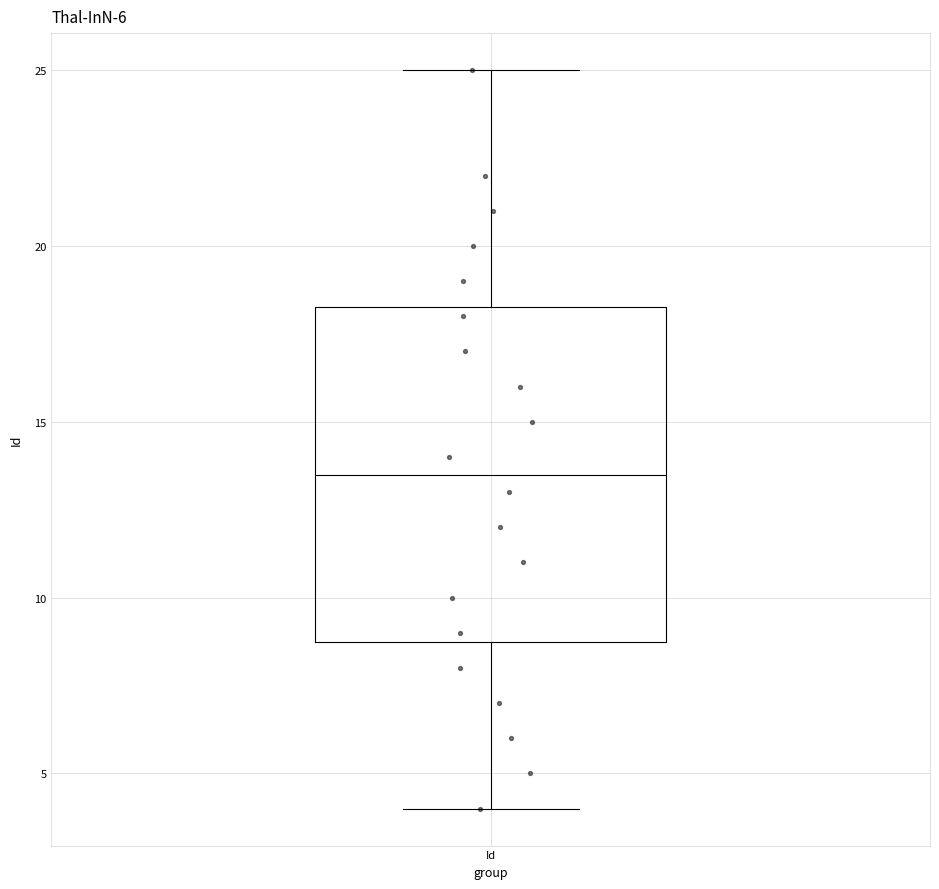

Read this box plot against the y-axis: the position of the median line, the range covered by the box, and the ends of both whiskers. The values are not printed on the chart, so give them approximately, as read against the axis.

median 13.5, box 9.0 to 18.5, whiskers 4.0 to 25.0